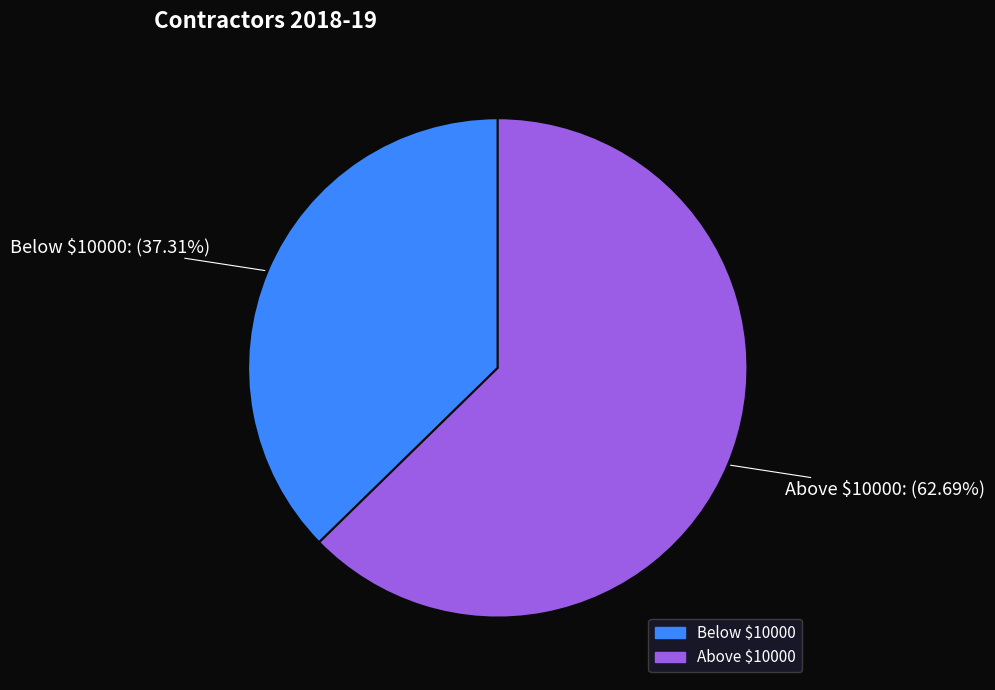

True or false: Below $10000 accounts for 37% of the total.

True